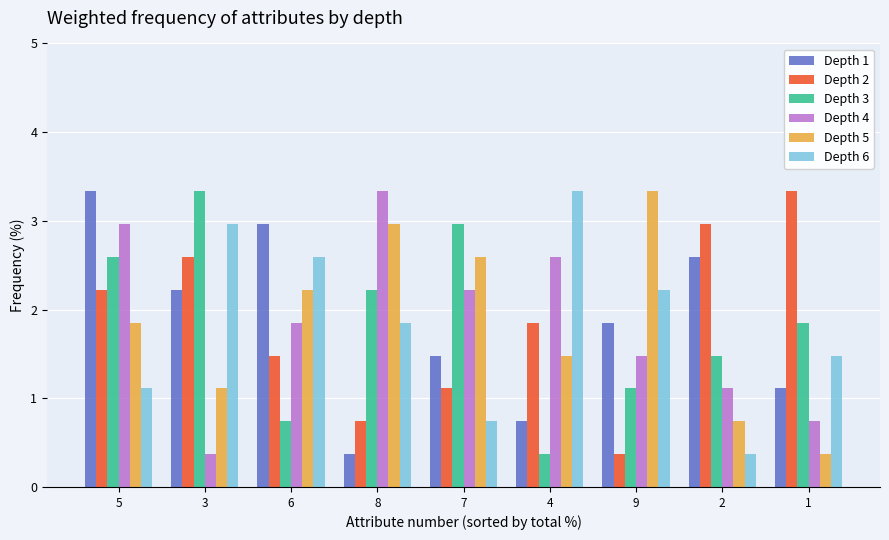

Between 3 and 8, which series saw the biggest shift?

Depth 4